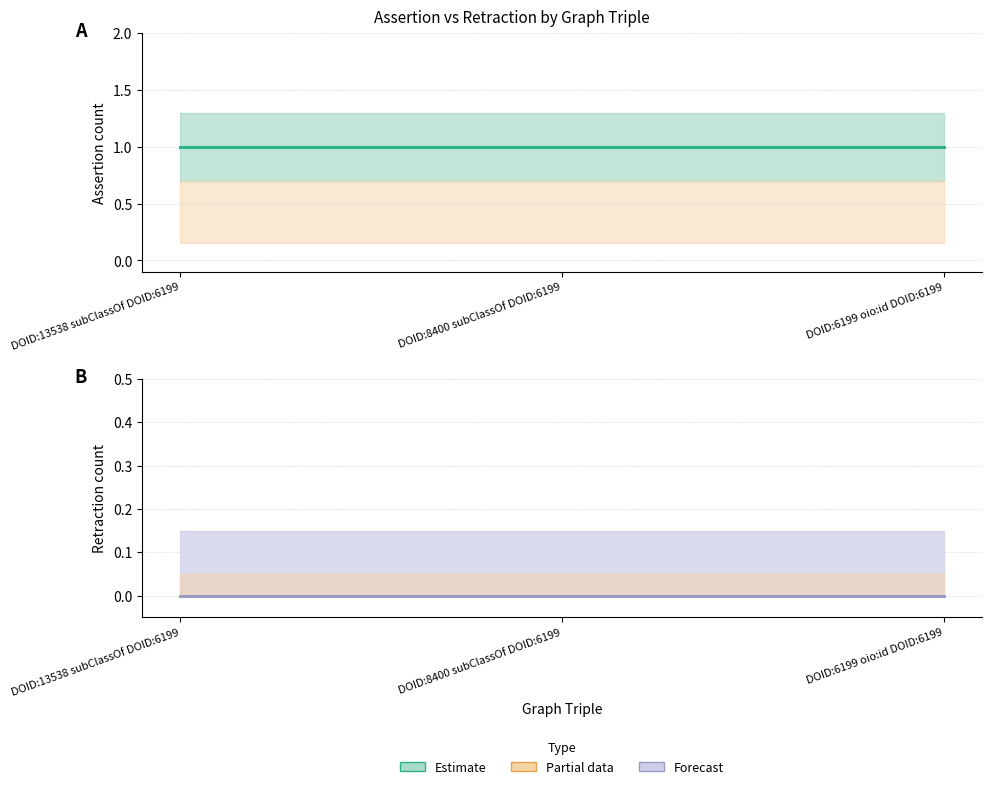

At how many categories does at least one series exceed 0?

3